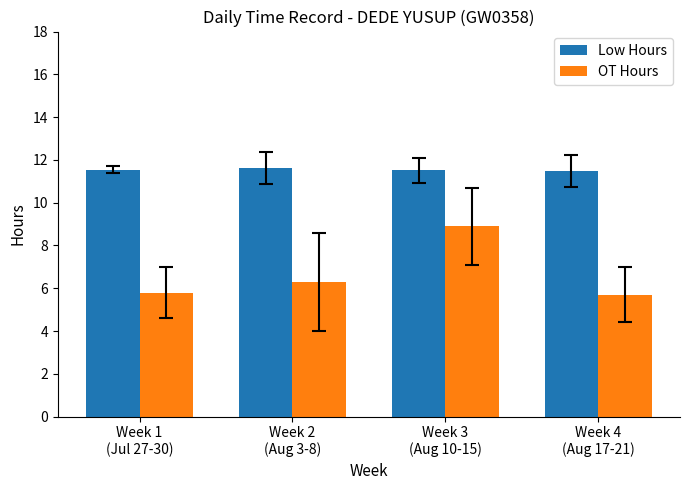

Between Week 1
(Jul 27-30) and Week 2
(Aug 3-8), which series saw the biggest shift?

OT Hours